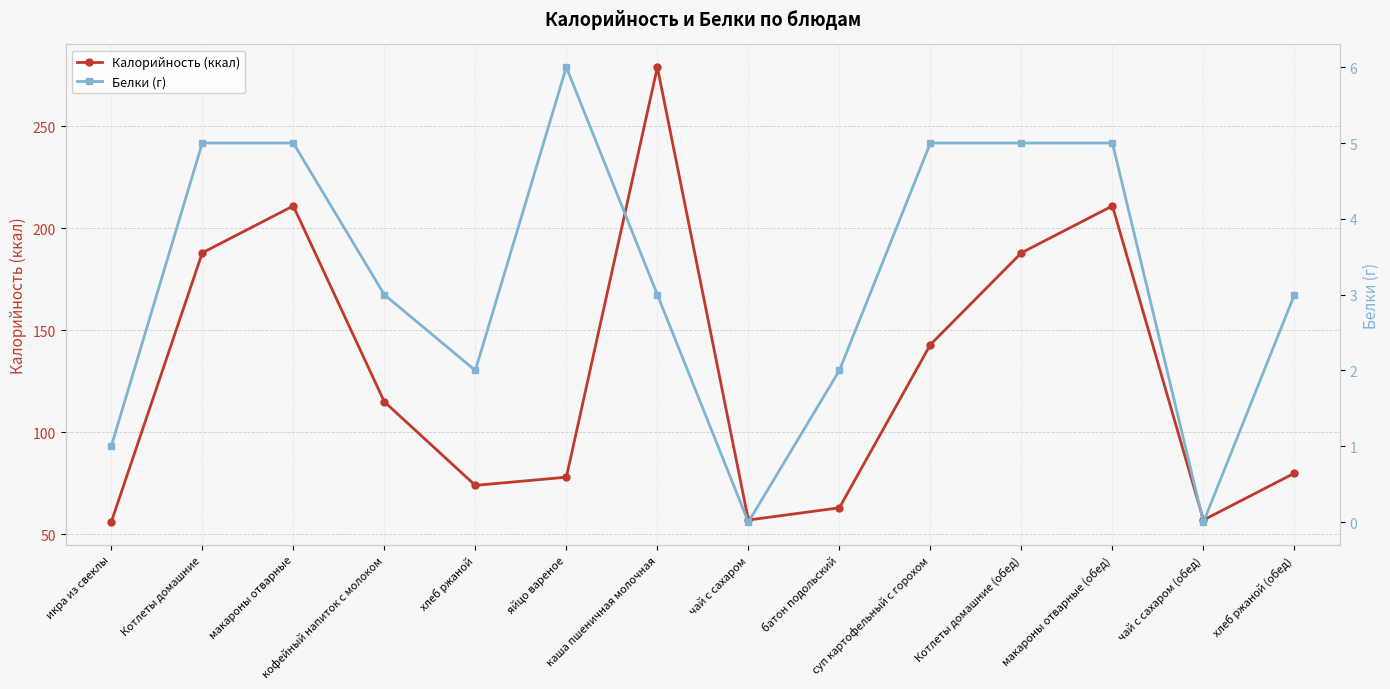

What is the value of the Белки (г) point at the 3rd from the left?

5